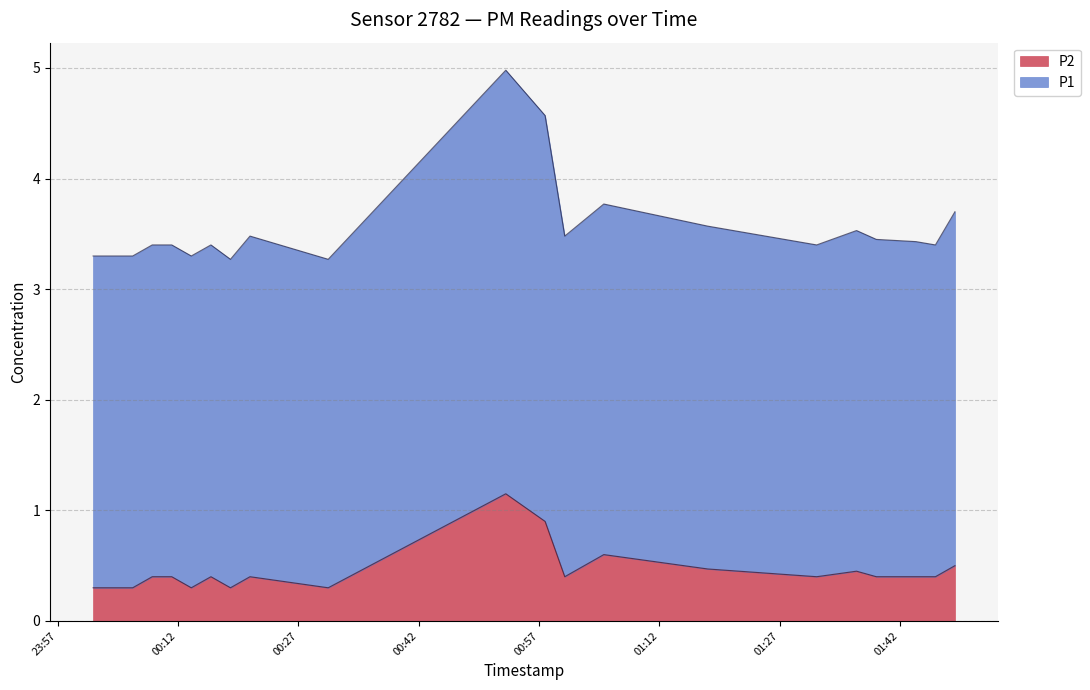

What is the sum of all P2 values?

9.2